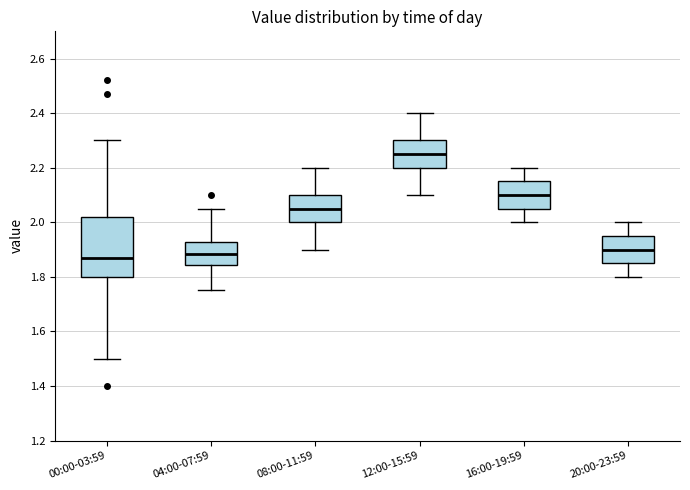

Reading left to right, read every box against the y-axis: the position of its median line, the range the box covers, and the ends of its whiskers. The values are not printed on the chart, so give them approximately, as read against the axis.

00:00-03:59: median 1.88, box 1.80 to 2.02, whiskers 1.50 to 2.30
04:00-07:59: median 1.88, box 1.84 to 1.92, whiskers 1.76 to 2.06
08:00-11:59: median 2.06, box 2.00 to 2.10, whiskers 1.90 to 2.20
12:00-15:59: median 2.26, box 2.20 to 2.30, whiskers 2.10 to 2.40
16:00-19:59: median 2.10, box 2.06 to 2.16, whiskers 2.00 to 2.20
20:00-23:59: median 1.90, box 1.86 to 1.96, whiskers 1.80 to 2.00